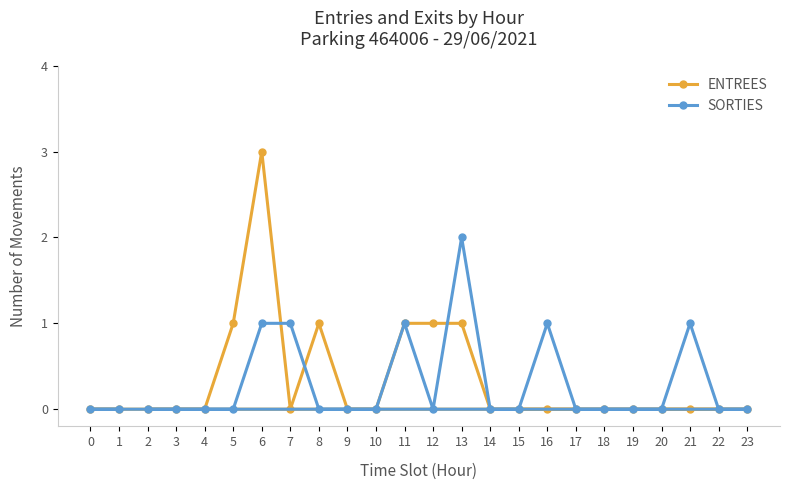

True or false: ENTREES and SORTIES intersect in this chart.

True